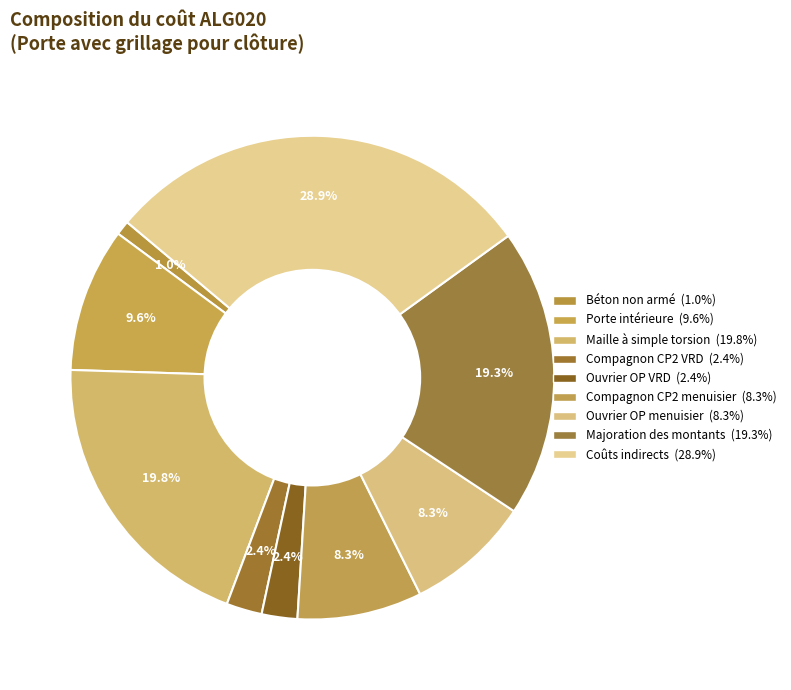

Count the number of slices in the pie.

9